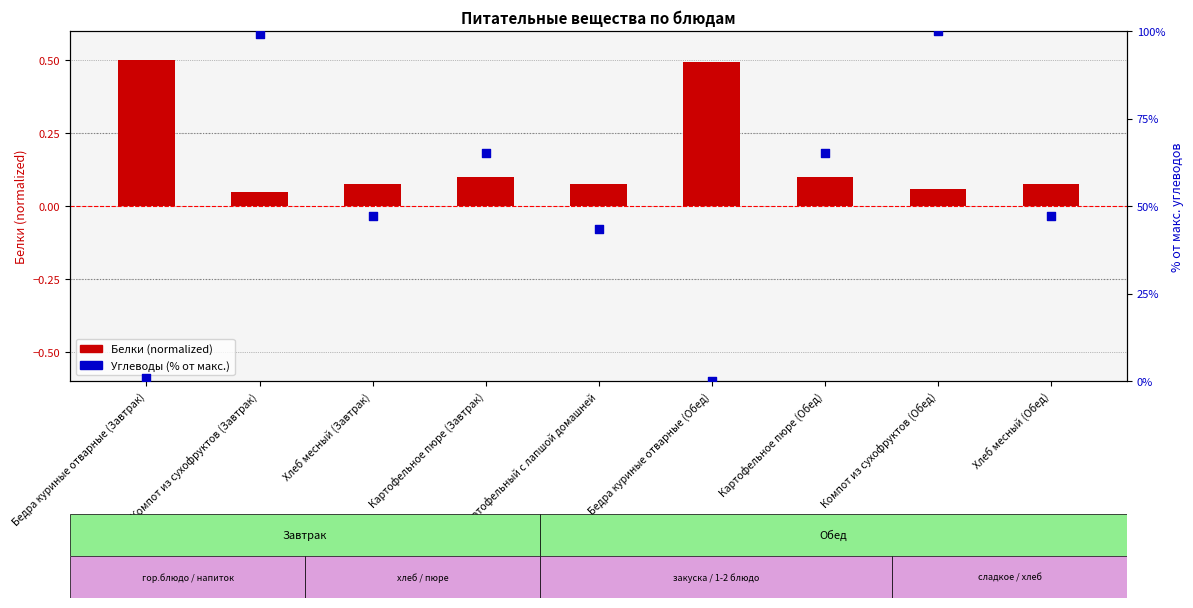

At which category is the sum across all series the highest?

Компот из сухофруктов (Обед)